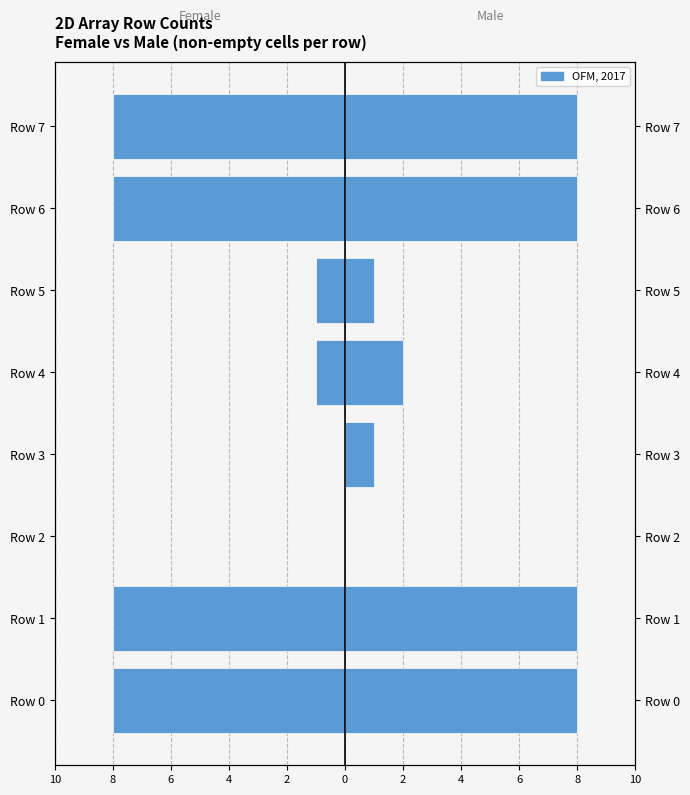

Which has a higher value, Row 1 or Row 7?

Row 1